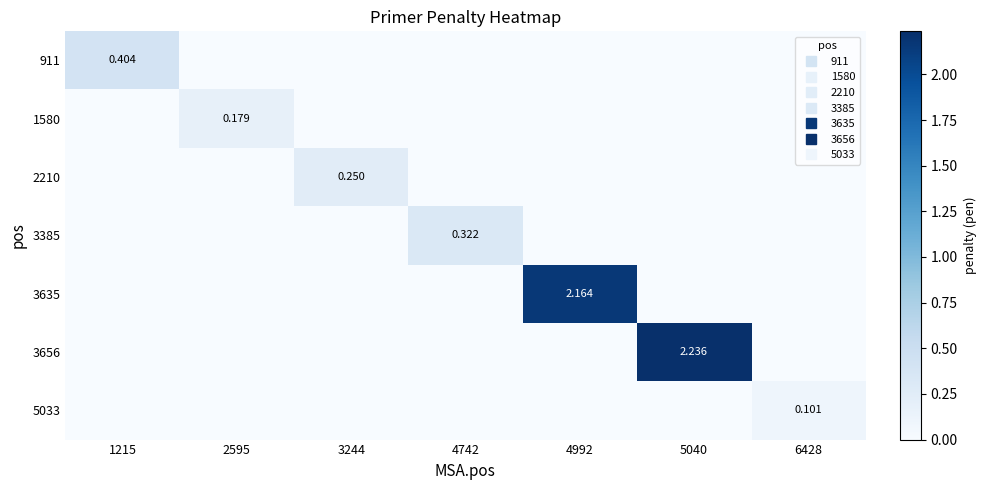

Which series has the largest total across all categories?

3656